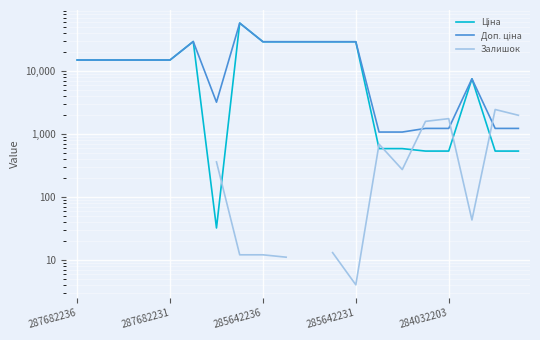

What is the difference between the Ціна values at 7 and 285642231?

43017.8